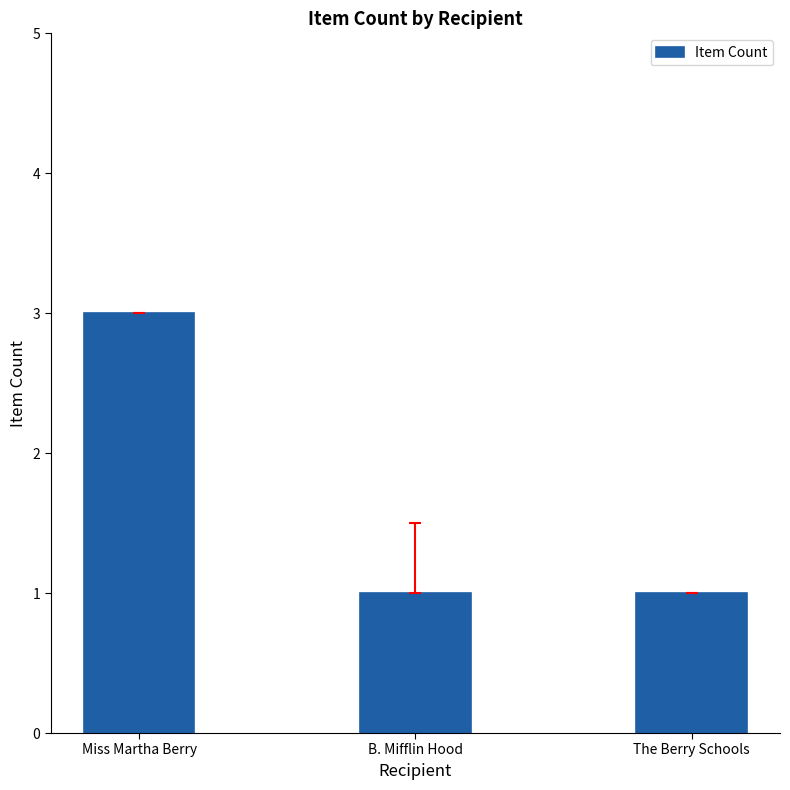

Reading right to left, list all the values displayed in this chart.

The Berry Schools=1	B. Mifflin Hood=1	Miss Martha Berry=3